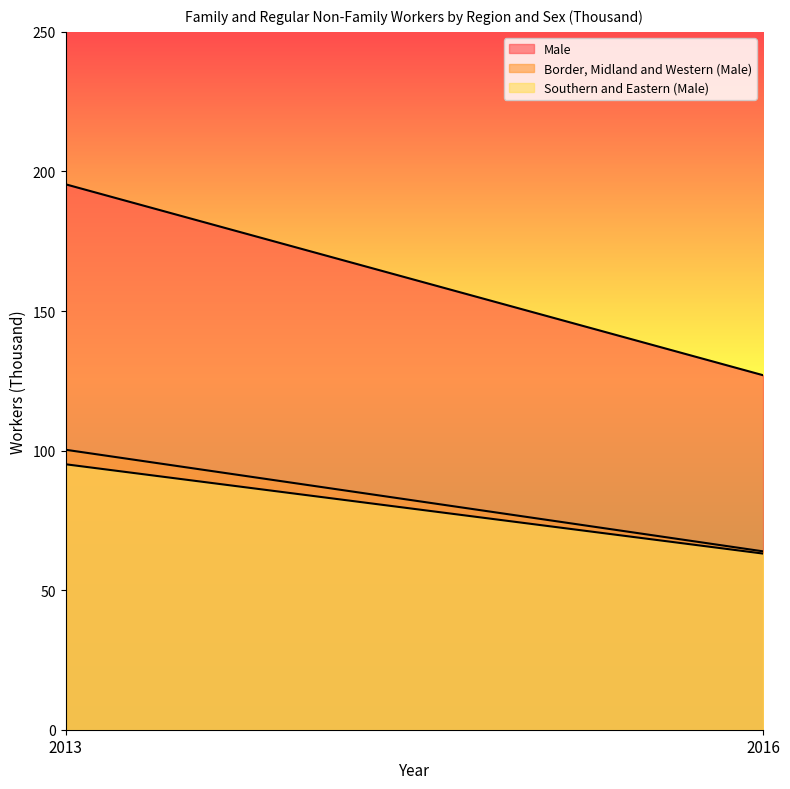

What is the difference between the maximum and minimum values in the Male series?

68.4